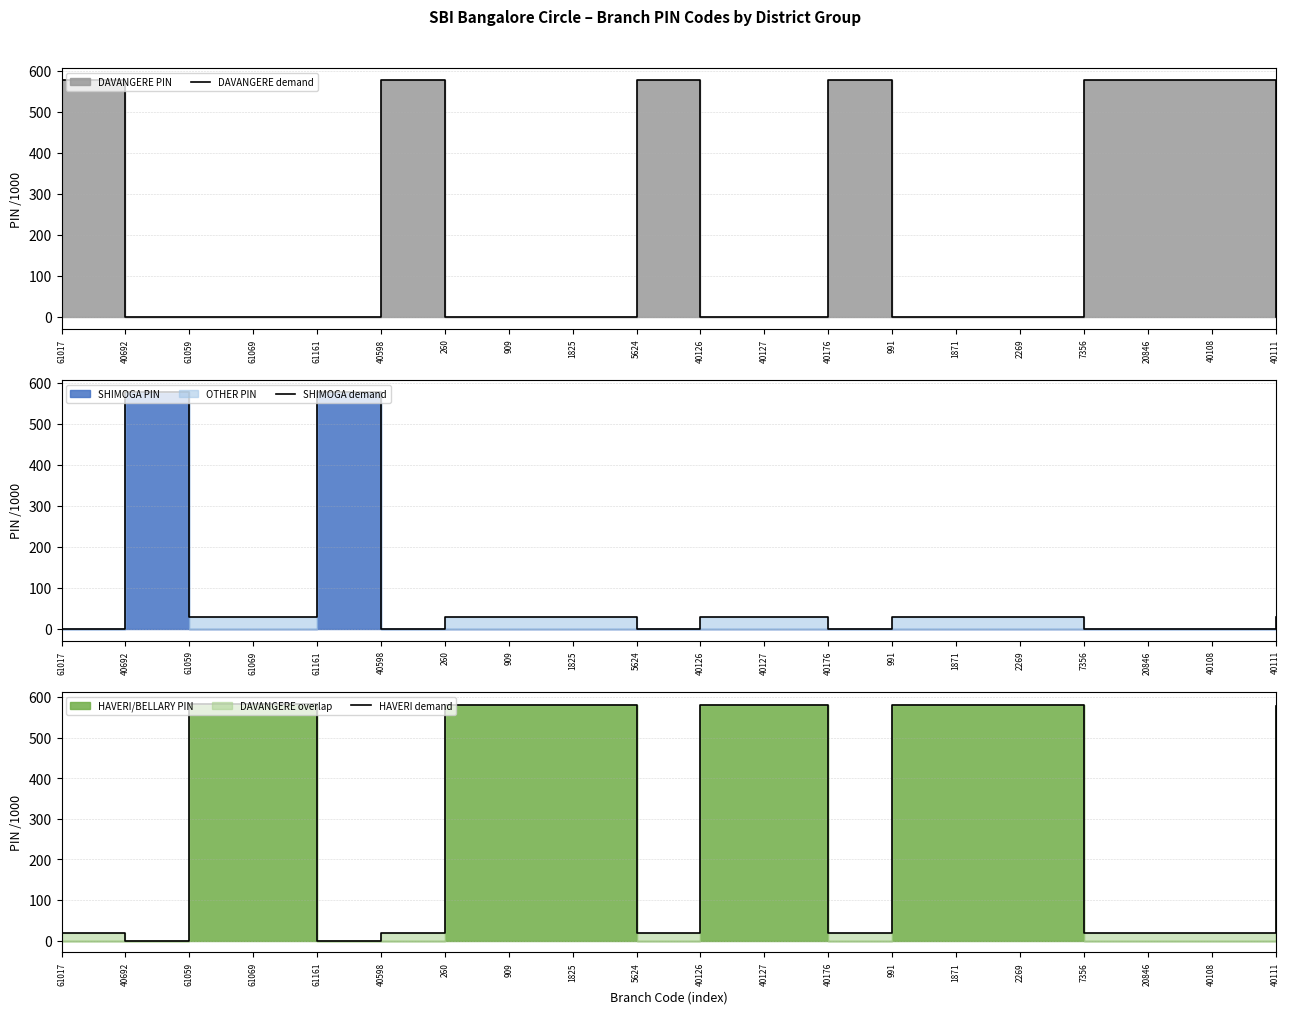

Reading right to left, extract all data points from this chart.

DAVANGERE demand: 0.0	577.0	577.0	577.0	0.0	0.0	0.0	577.0	0.0	0.0	577.0	0.0	0.0	0.0	577.0	0.0	0.0	0.0	0.0	577.0
SHIMOGA demand: 28.9	0.0	0.0	0.0	29.1	29.1	29.1	0.0	29.1	29.1	0.0	29.1	29.1	29.1	0.0	577.2	29.2	29.2	577.2	0.0
HAVERI demand: 577.6	17.3	17.3	17.3	581.1	581.1	581.1	17.3	581.1	581.1	17.3	581.1	581.1	581.1	17.3	0.0	583.1	583.1	0.0	17.3